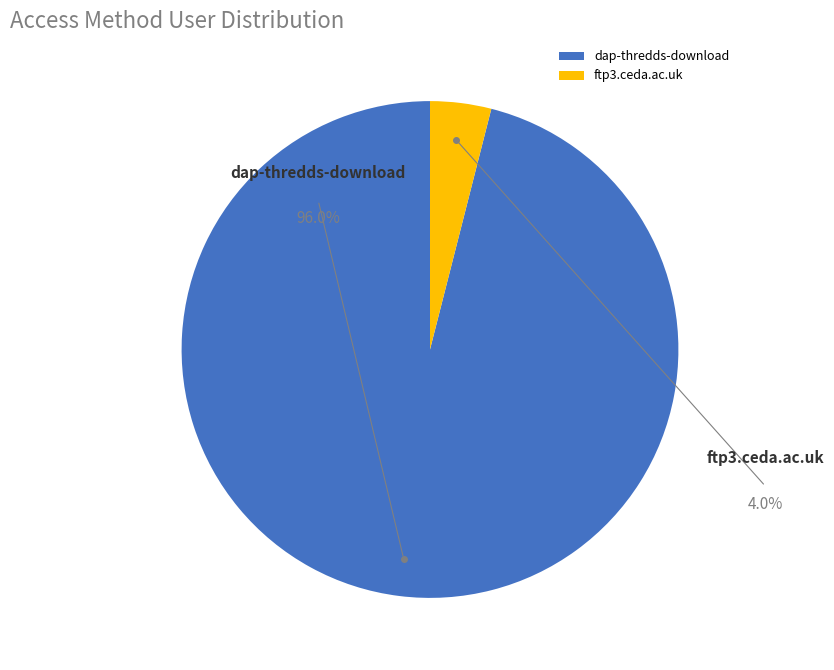

Which category has the biggest portion of the pie?

dap-thredds-download